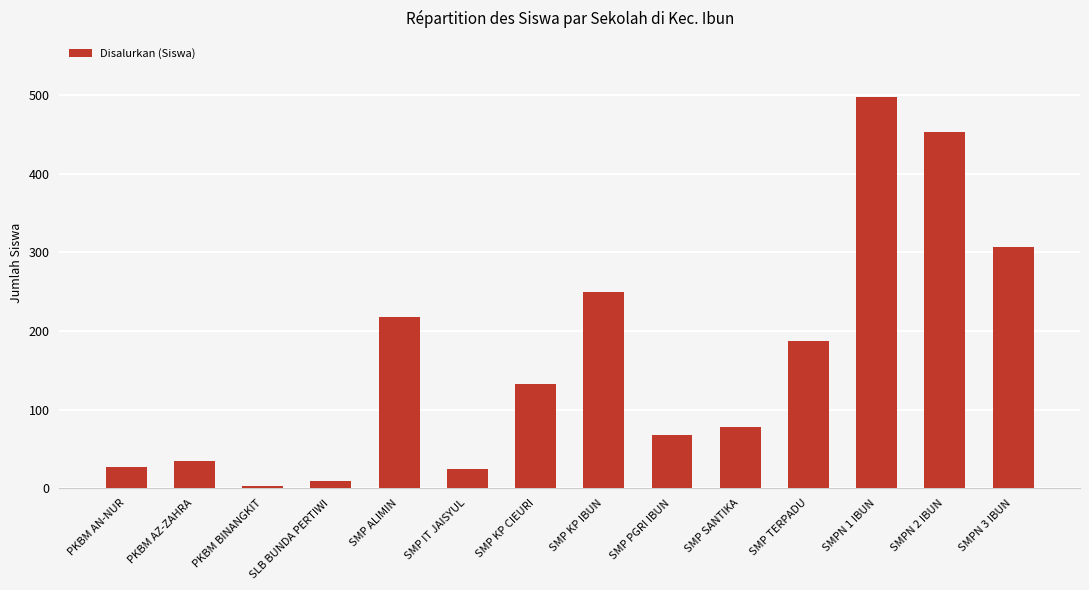

What is the ratio of the value at SMP KP CIEURI to the value at SMP ALIMIN?

0.6